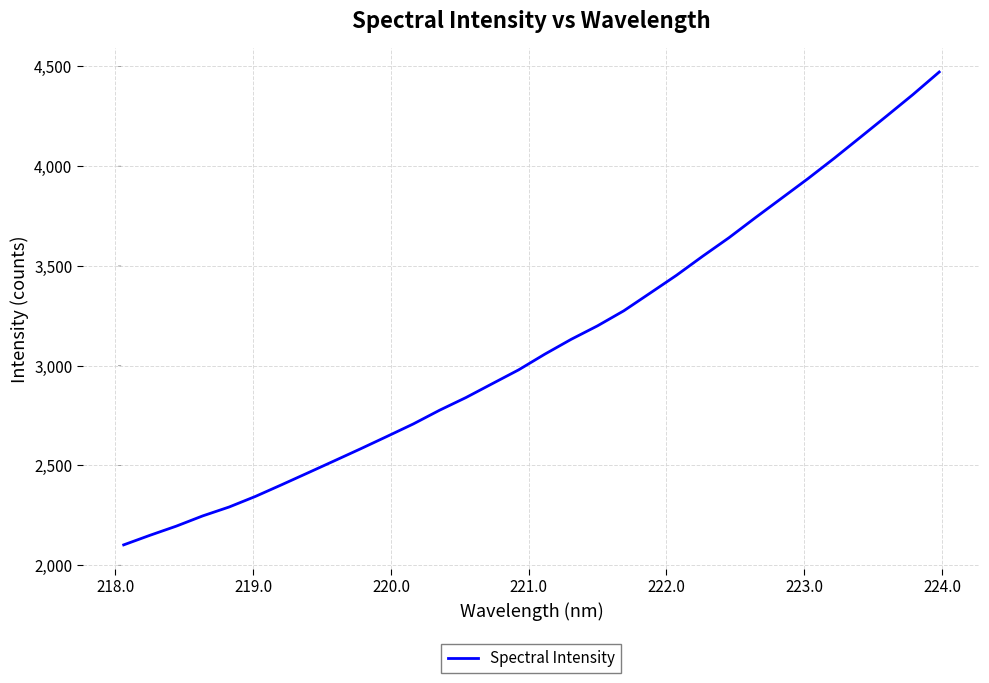

What is the greatest value displayed?

4472.0